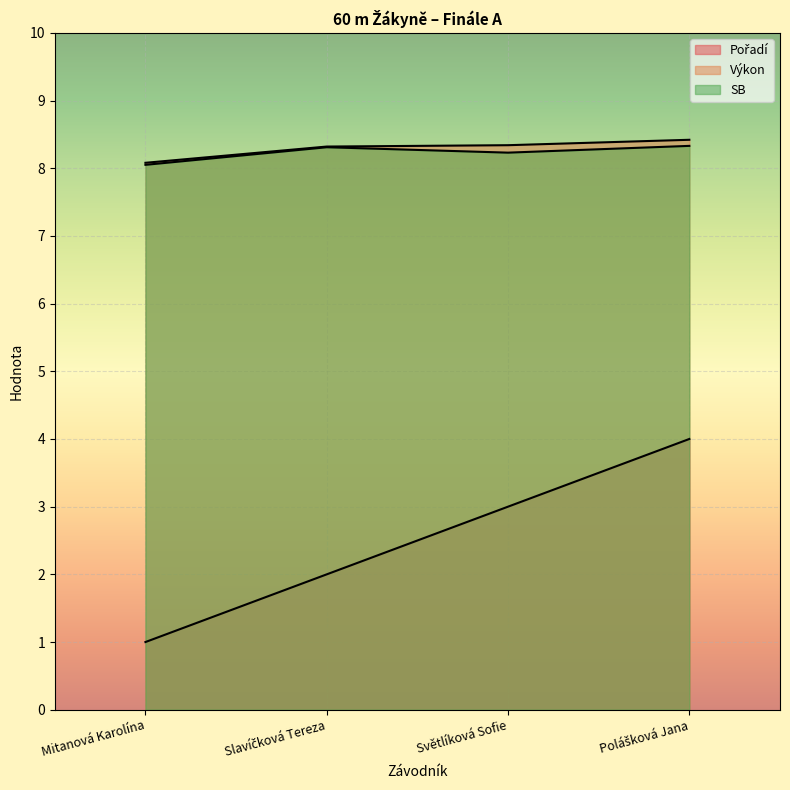

At Mitanová Karolína, list the series in order from largest to smallest.

Výkon, SB, Pořadí